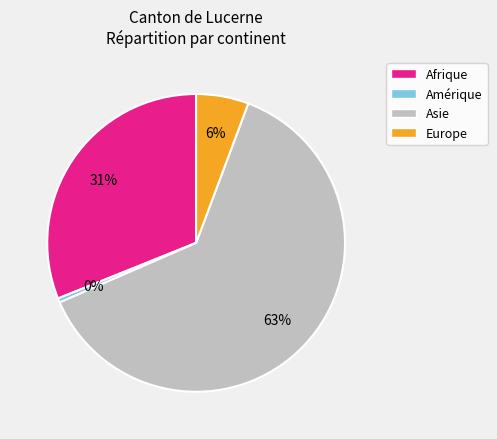

Which slice is the largest?

Asie